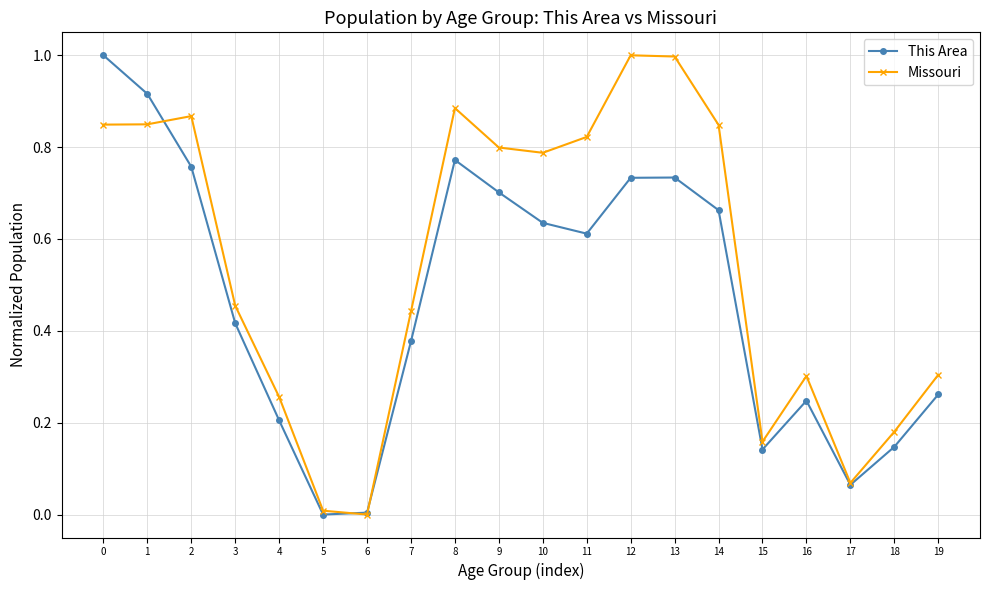

Between which two adjacent categories do This Area and Missouri first intersect?

1 and 2